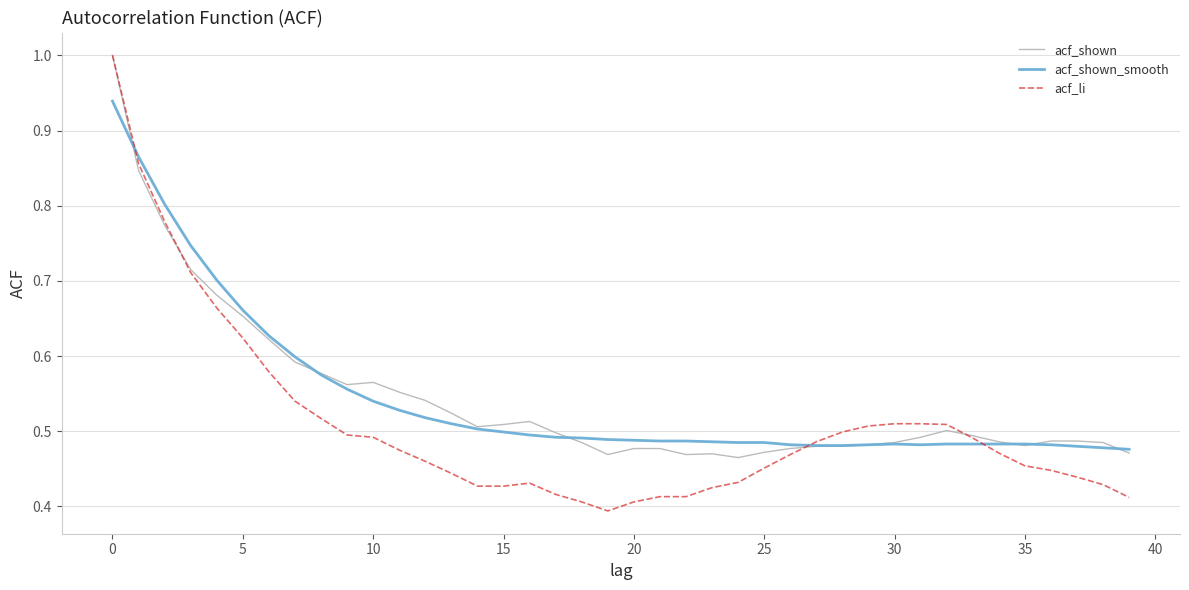

Does the chart have visible grid lines?

Yes